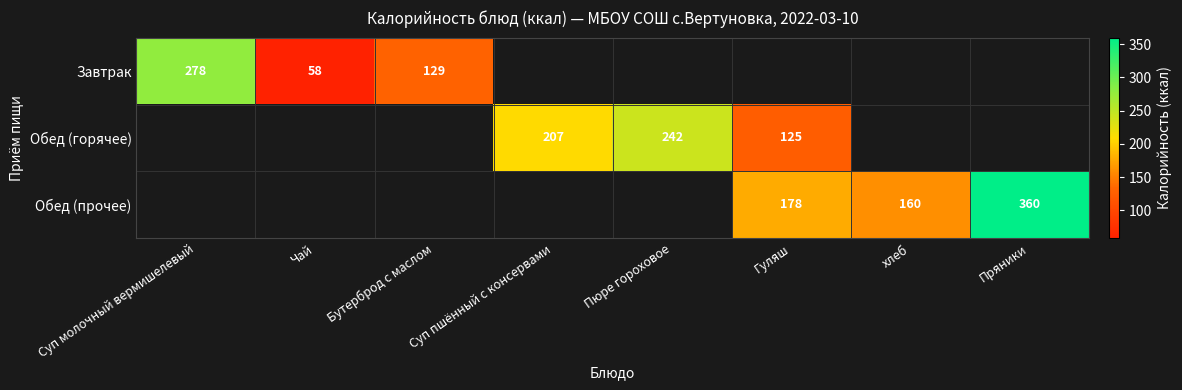

What is the difference between the Обед (прочее) values at Гуляш and Пряники?

182